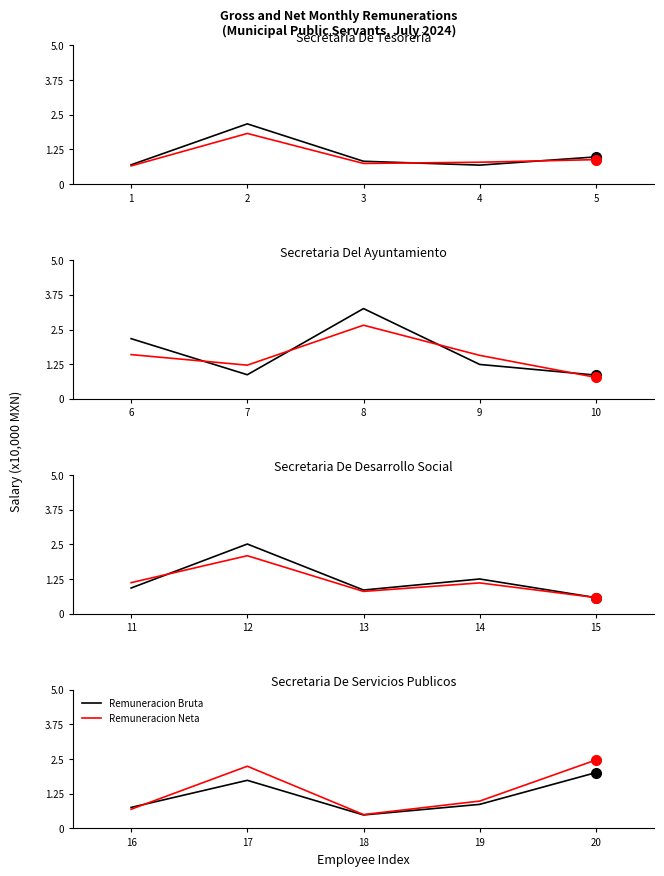

What is the total value across all series at 17?

4.0